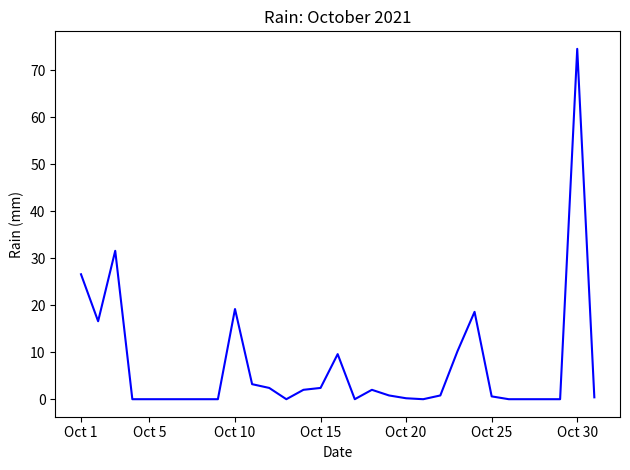

What is the greatest value displayed?

74.6